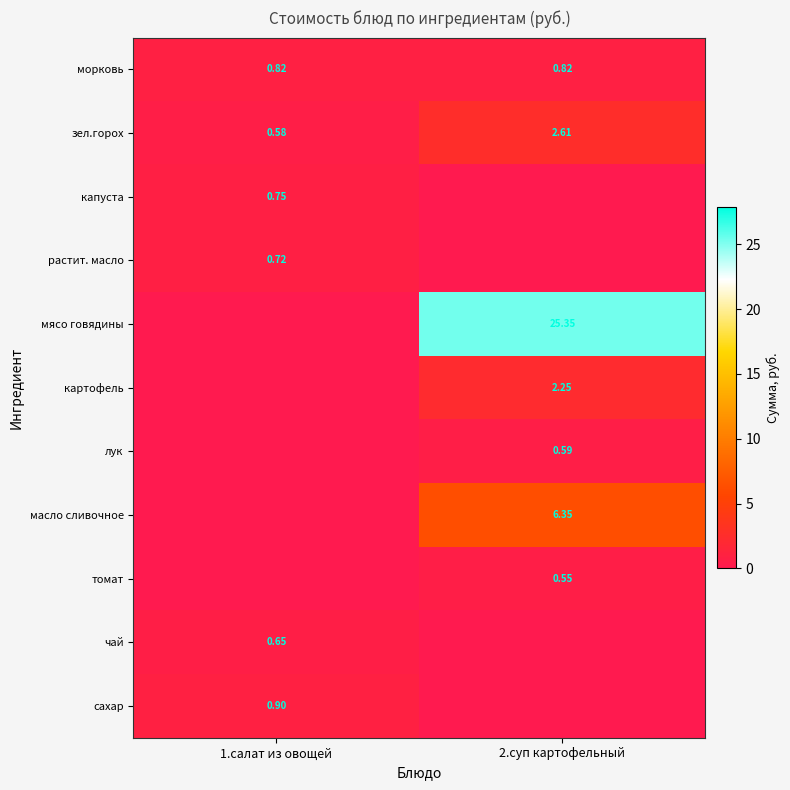

How many values in the зел.горох series are below 2?

1